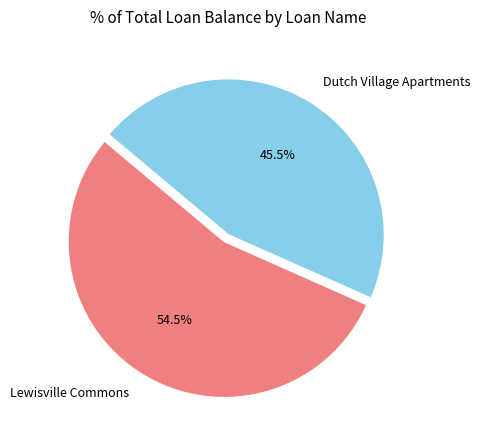

Which slice represents more than half of the pie?

Lewisville Commons